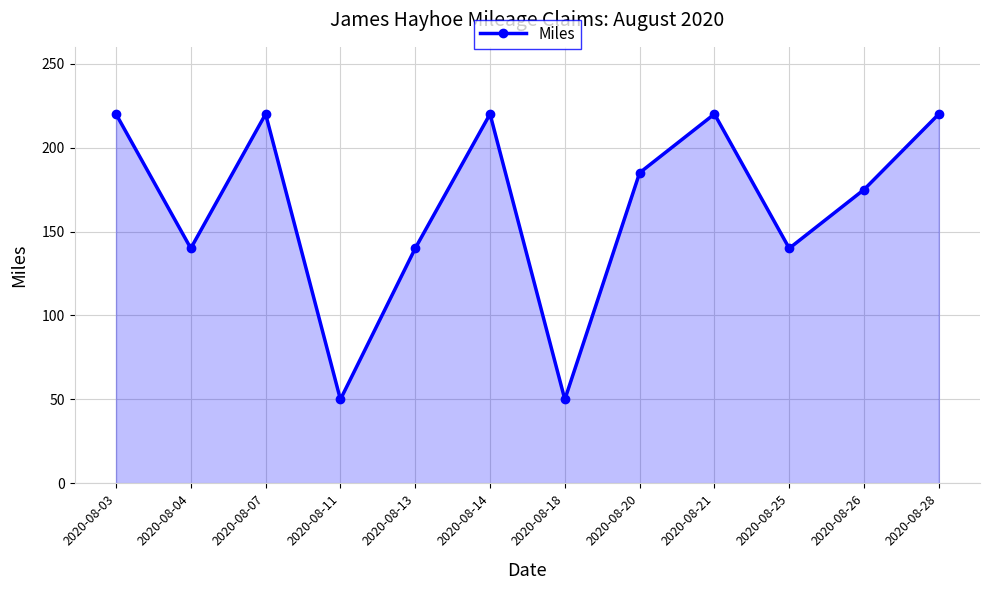

What is the smallest value displayed?

50